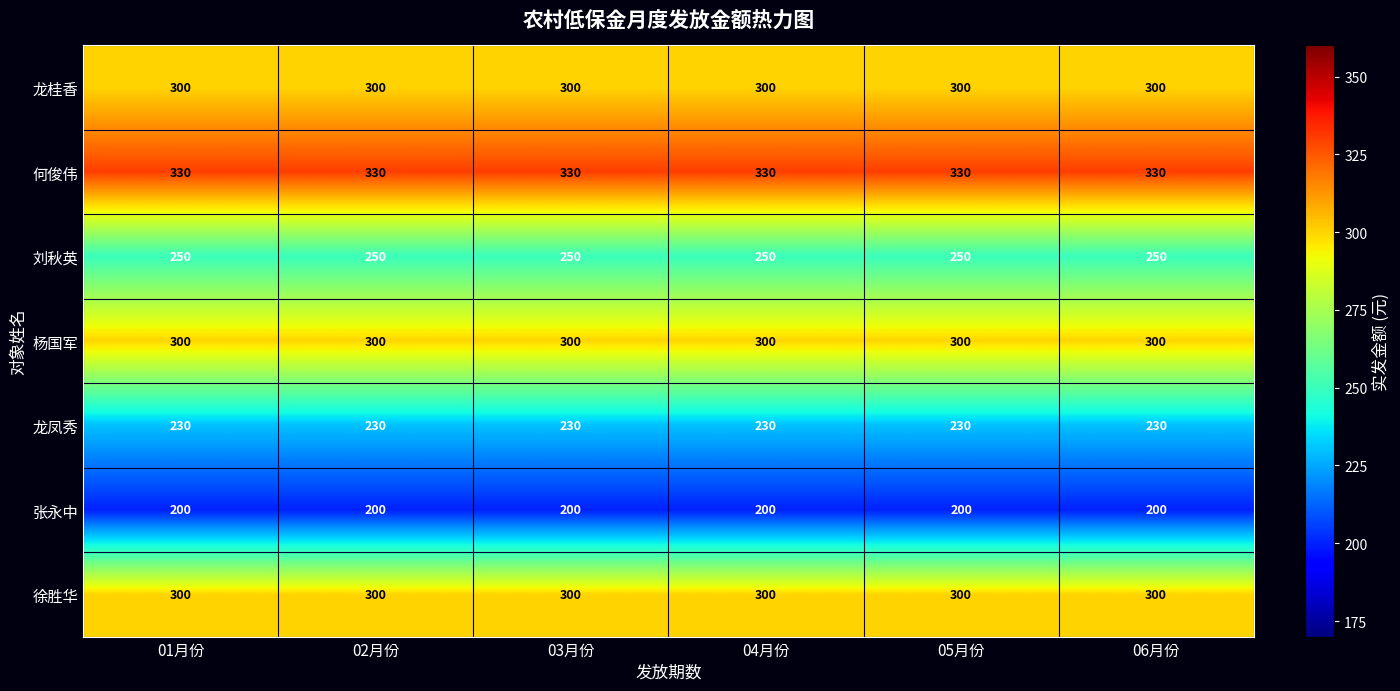

What is the difference between the highest and lowest values at 01月份?

130